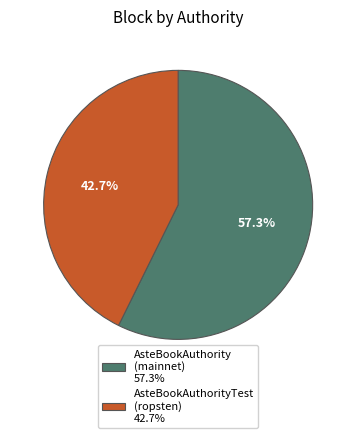

To the nearest percent, what is the average slice percentage?

50%